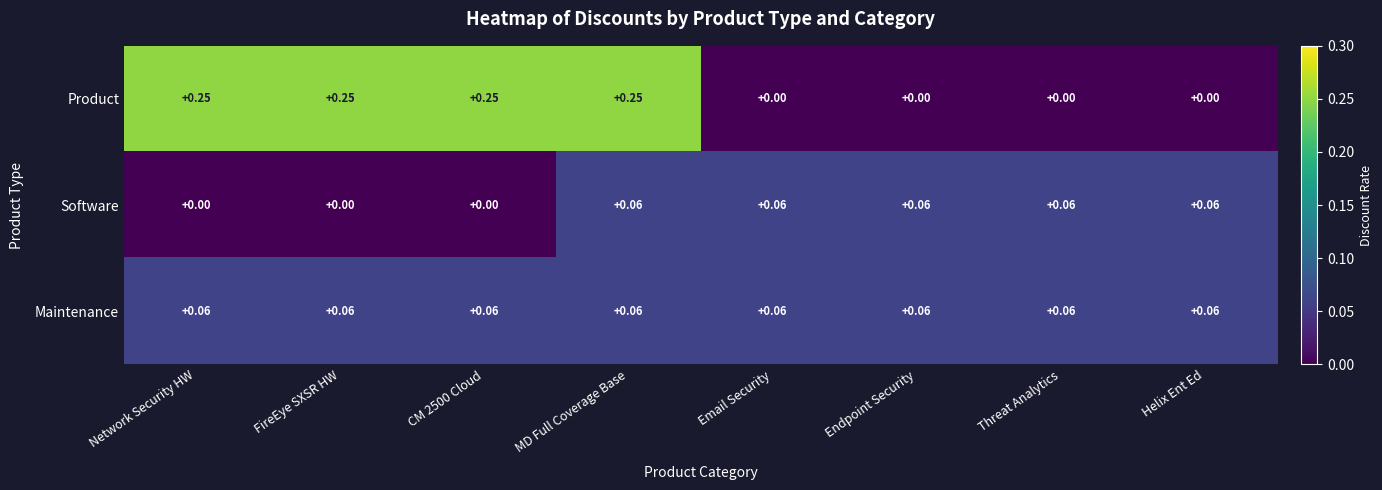

Rank the series by their average value, from highest to lowest.

Product, Maintenance, Software